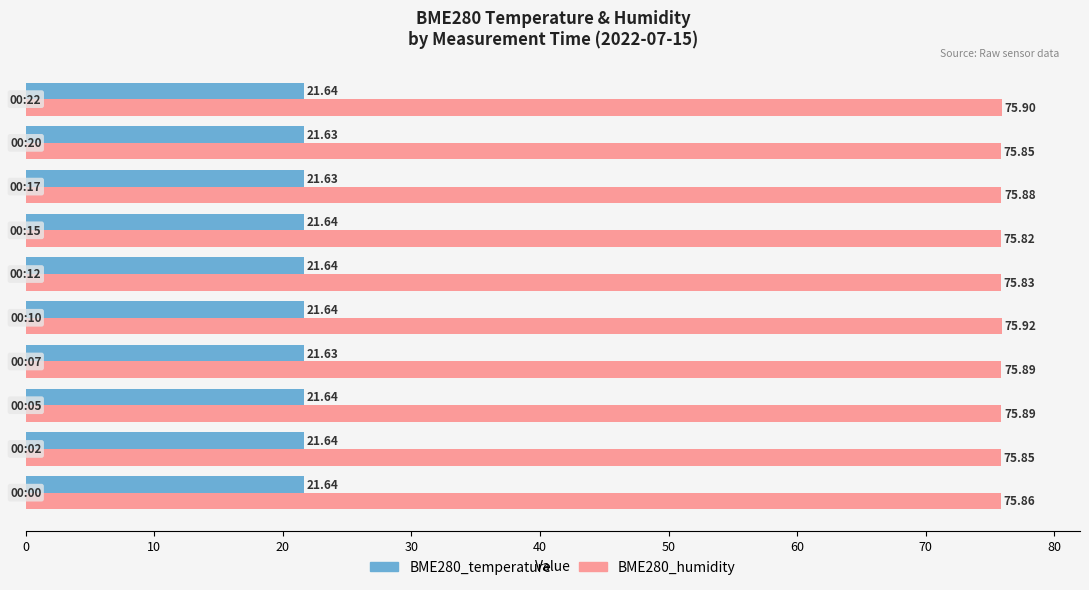

List the series in order of their peak value, highest first.

BME280_humidity, BME280_temperature